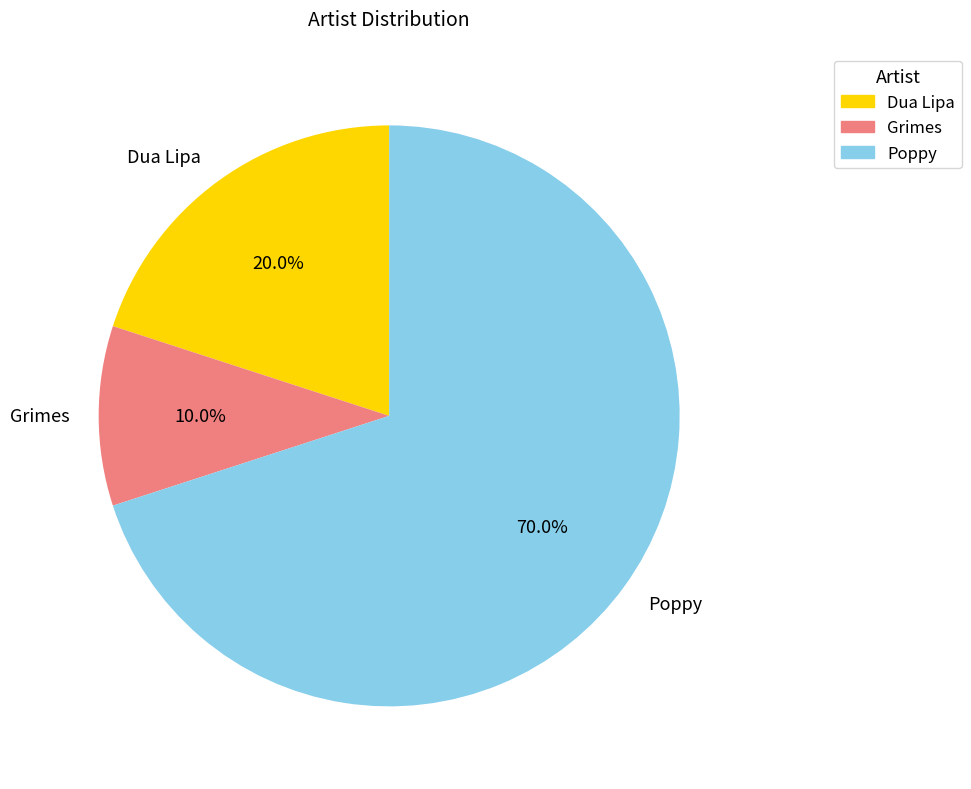

Do Dua Lipa and Grimes together represent more than half of the pie?

No